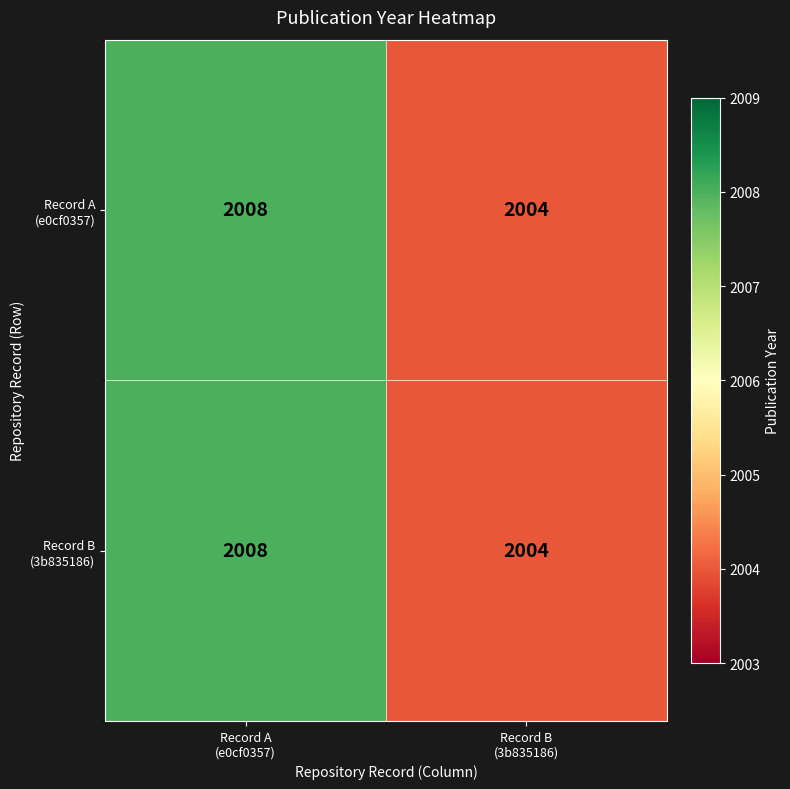

What is the minimum value shown in the chart?

2004